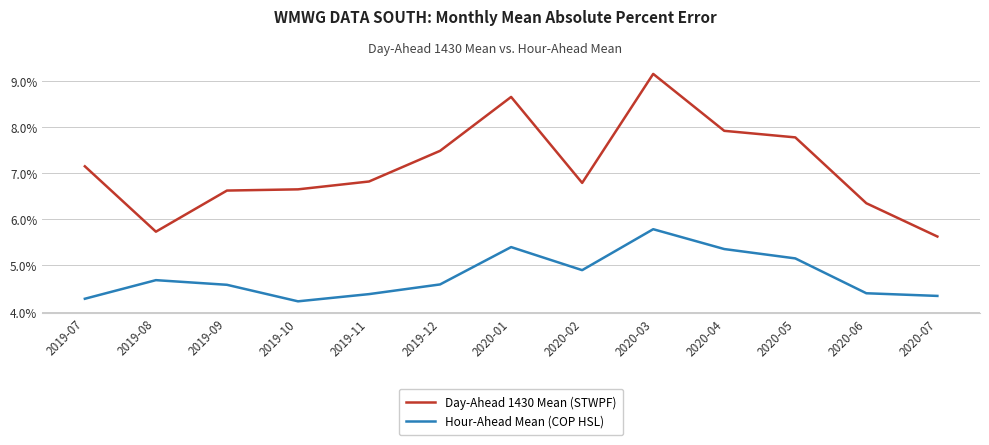

Is this an area chart (filled region under the line)?

No